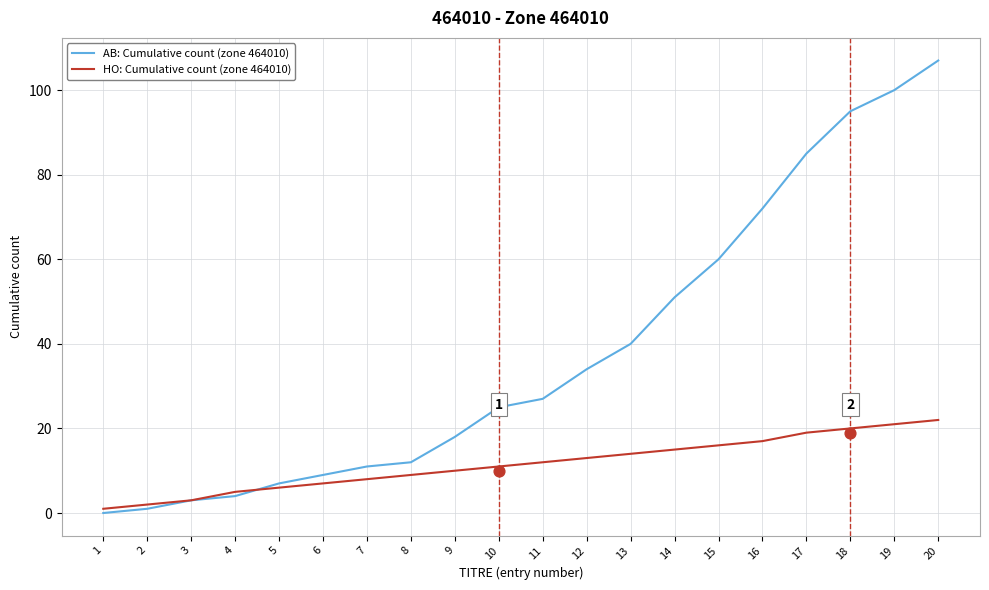

Which series has the largest total across all categories?

AB: Cumulative count (zone 464010)